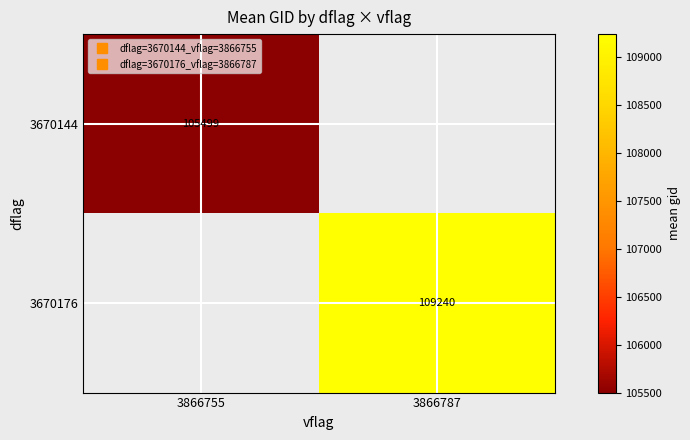

Which category has the highest value across all series?

3866787